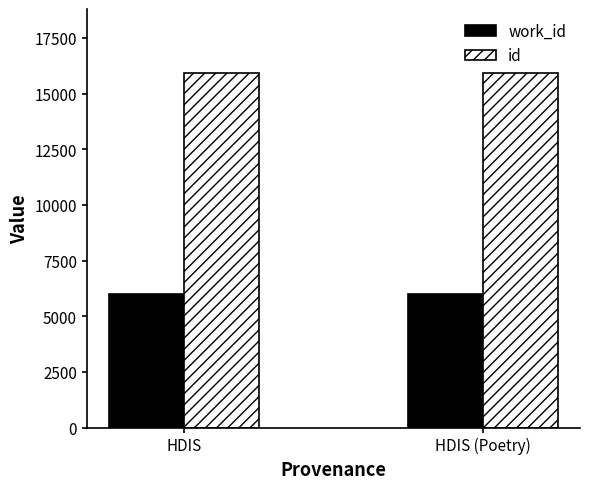

What is the total value across all series at HDIS (Poetry)?

21909